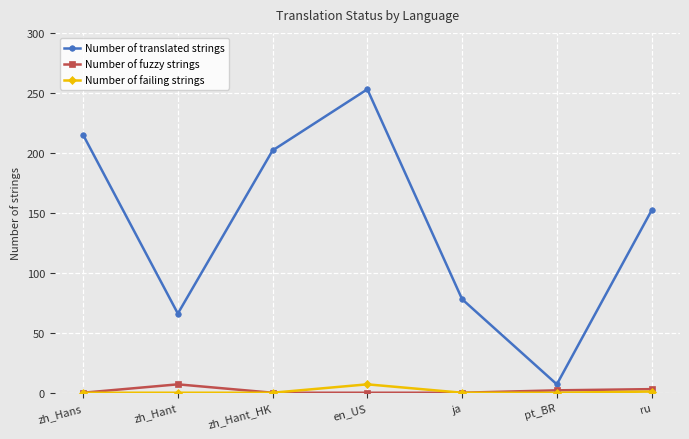

The value of Number of translated strings at en_US is 68. True or false?

False